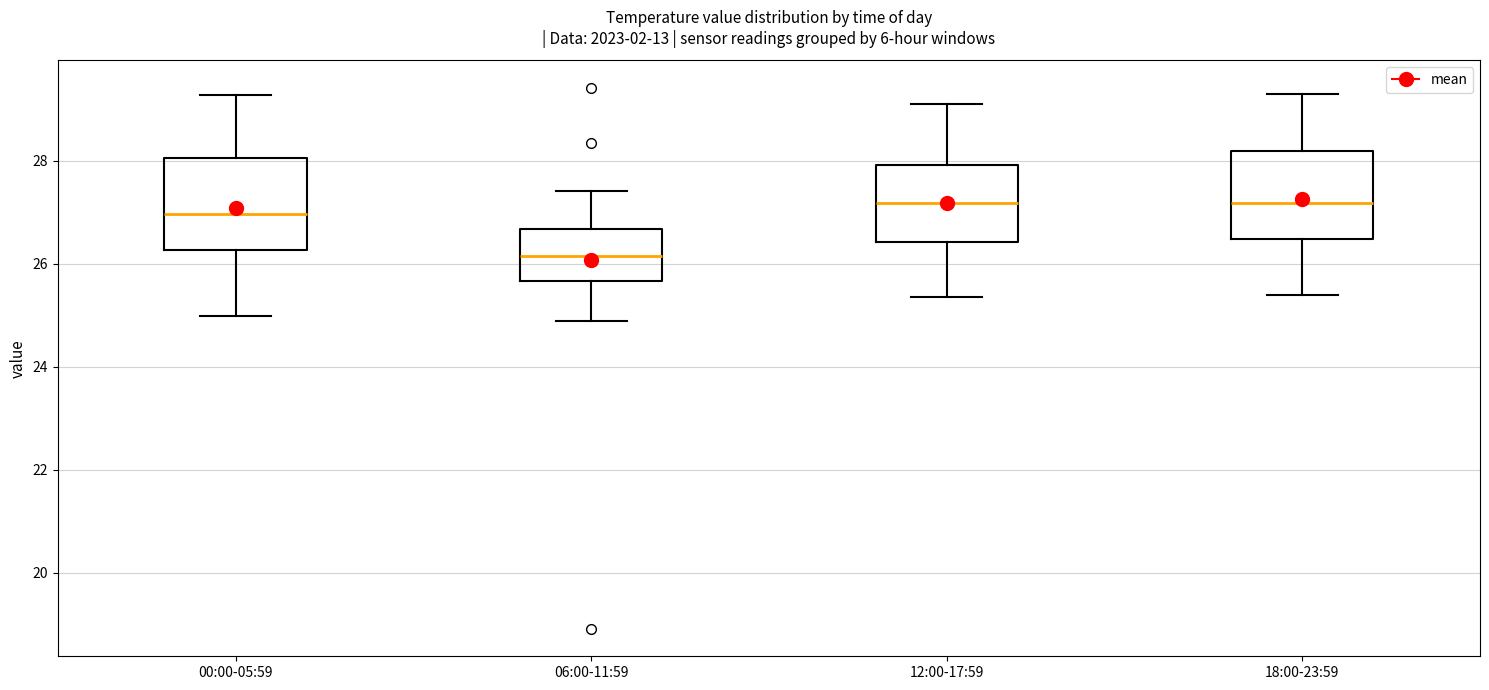

Reading left to right, read every box against the y-axis: the position of its median line, the range the box covers, and the ends of its whiskers. The values are not printed on the chart, so give them approximately, as read against the axis.

00:00-05:59: median 27.0, box 26.2 to 28.0, whiskers 25.0 to 29.2
06:00-11:59: median 26.2, box 25.6 to 26.6, whiskers 24.8 to 27.4
12:00-17:59: median 27.2, box 26.4 to 28.0, whiskers 25.4 to 29.2
18:00-23:59: median 27.2, box 26.4 to 28.2, whiskers 25.4 to 29.4